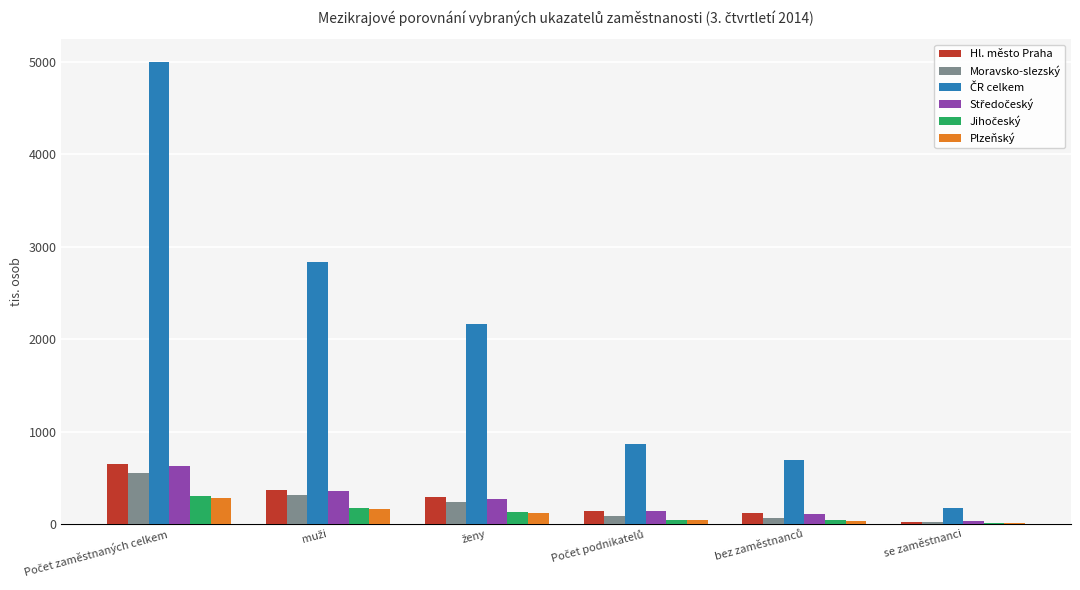

What is the sum of all Plzeňský values?

645.4